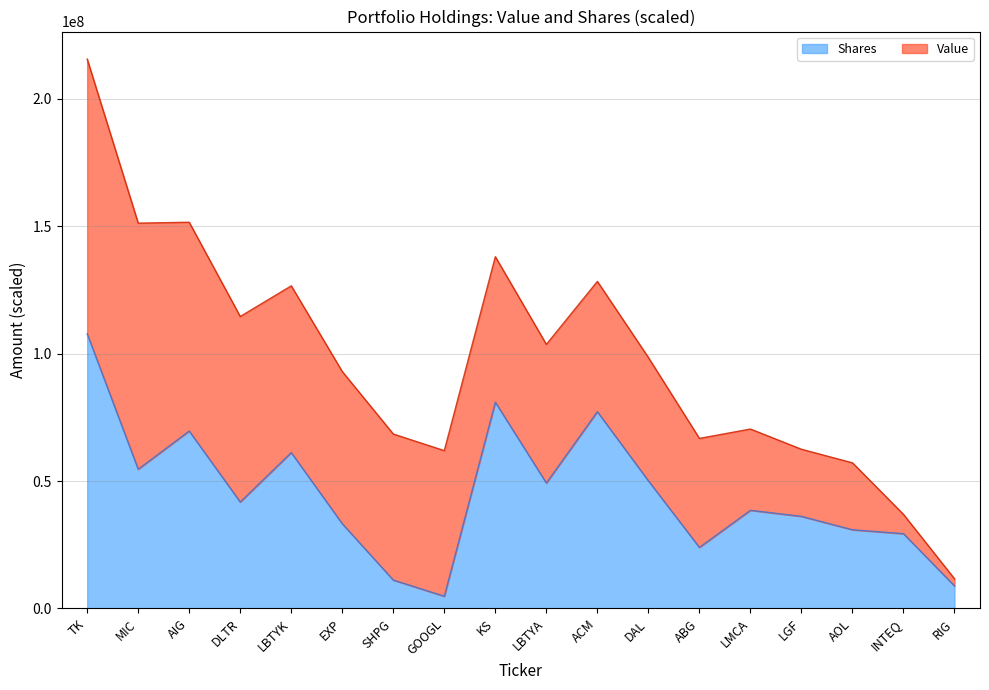

Reading left to right, extract all data points from this chart.

107787000.0	54637897.1	69621960.1	41772486.8	61163975.0	33264765.1	11151124.4	4796470.5	80938733.8	49218134.6	77218773.9	50097235.3	23963724.4	38518552.3	36142414.5	30879872.1	29351307.1	8848287.7